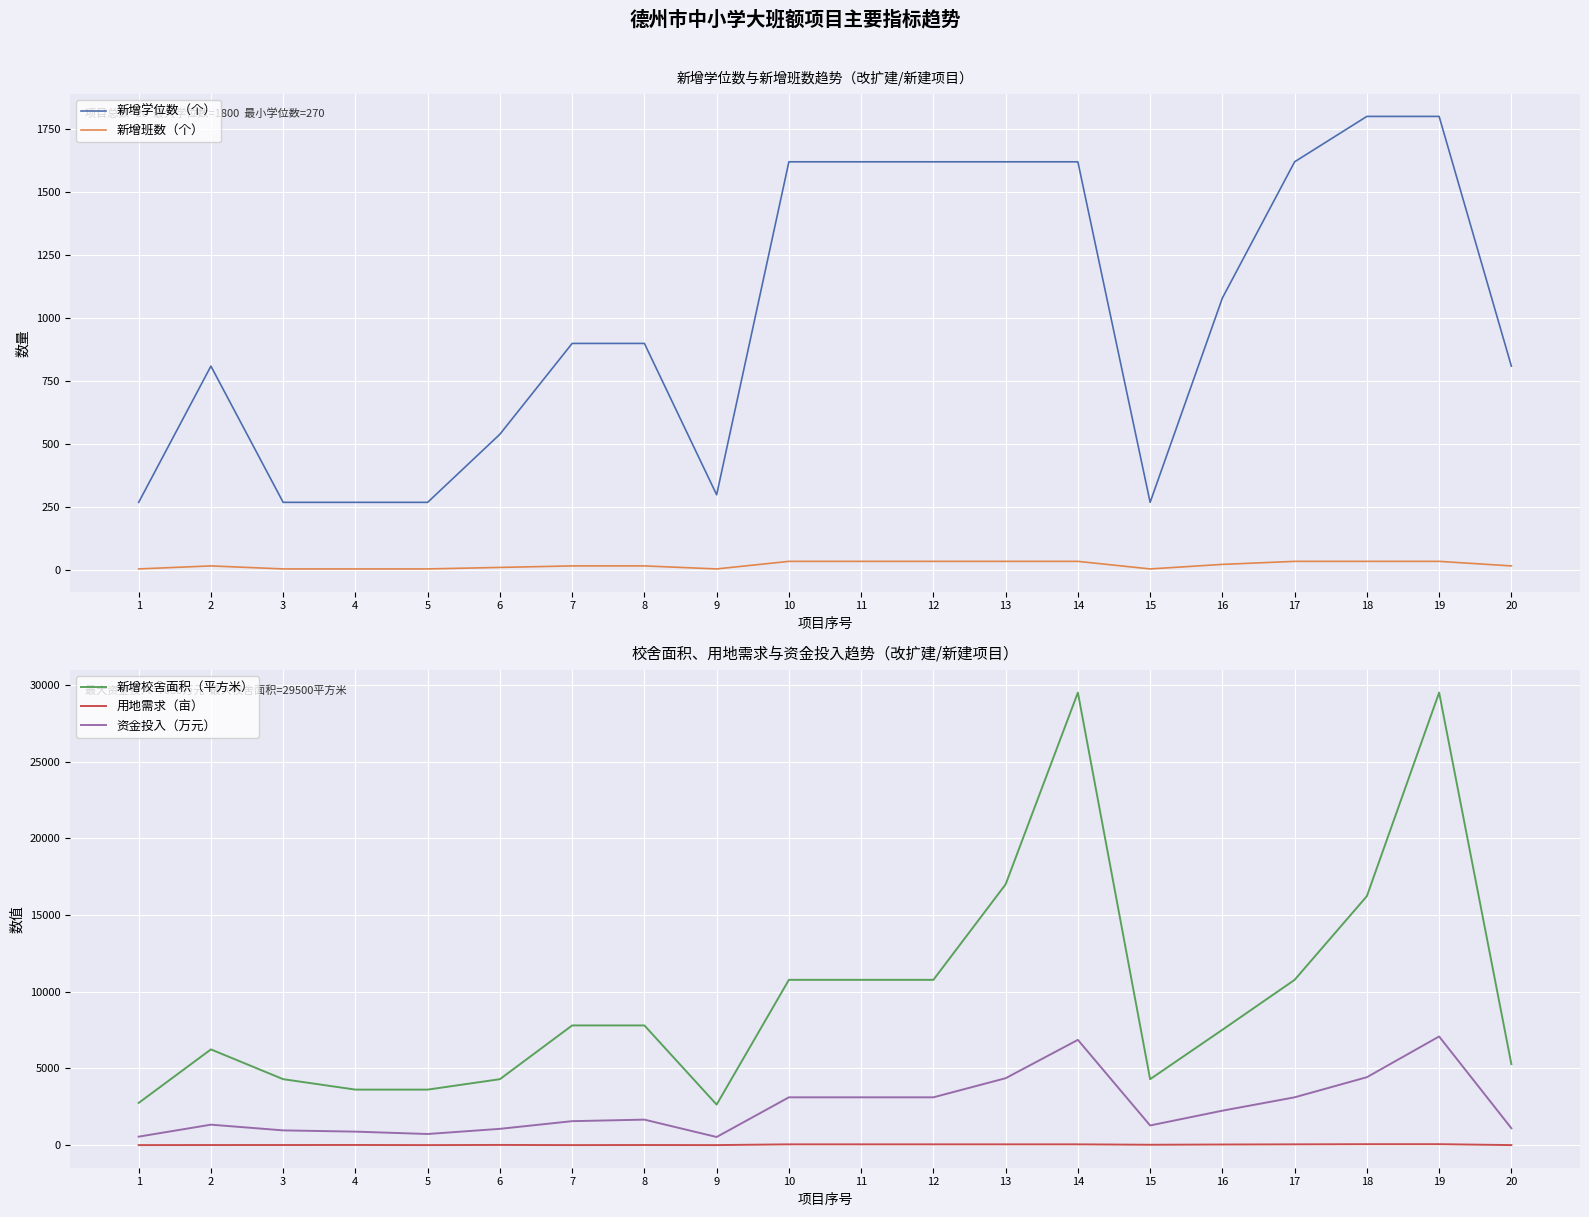

Where is the first local minimum for 资金投入（万元）?

5